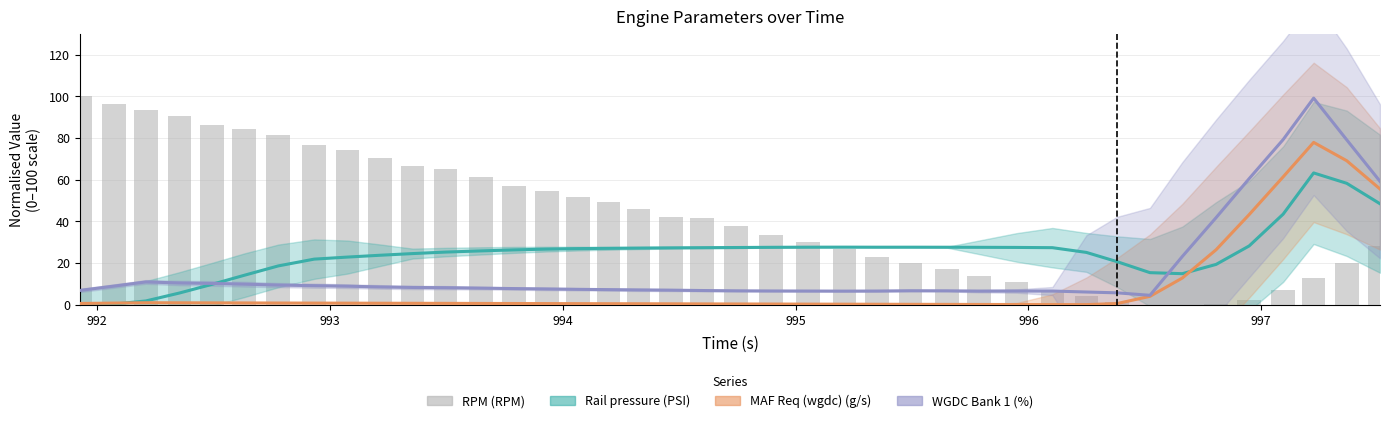

How many groups of bars are there?

40